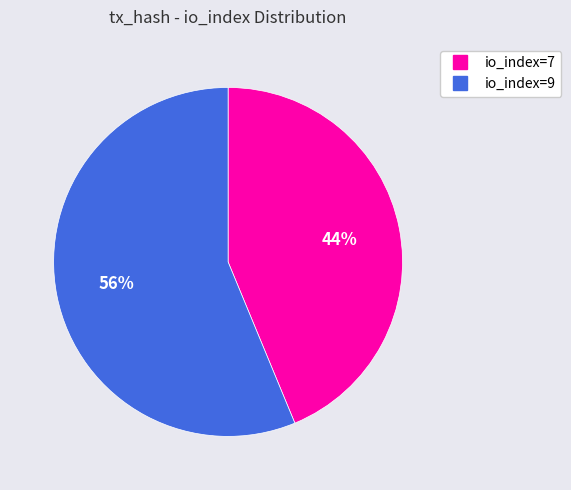

Rank the categories by value from lowest to highest.

io_index=7, io_index=9